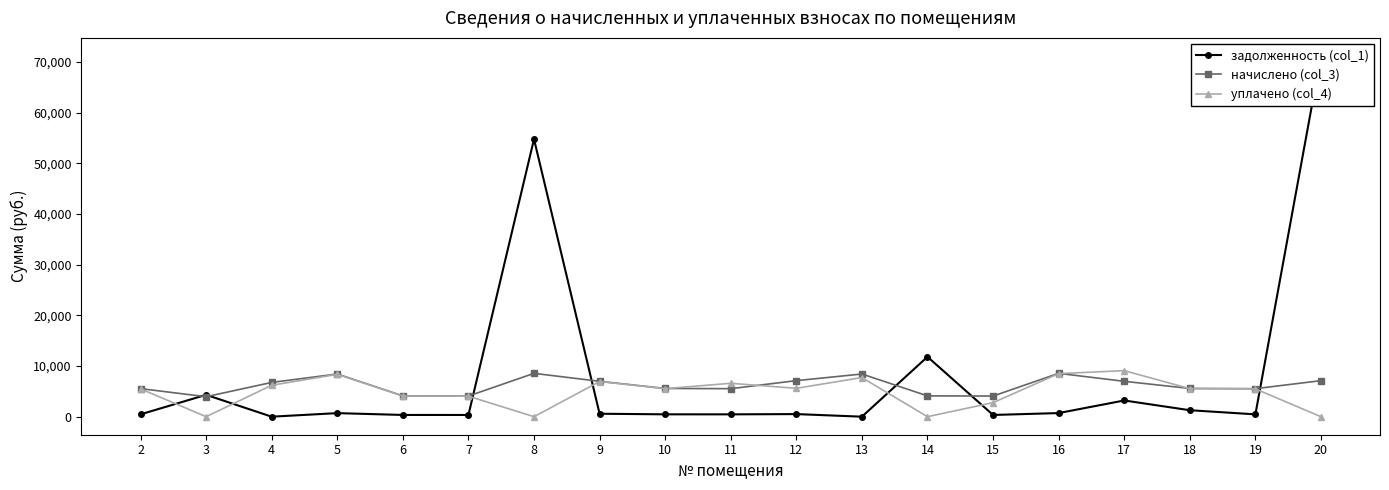

In начислено (col_3), how many points are higher than both neighbors (excluding endpoints)?

4